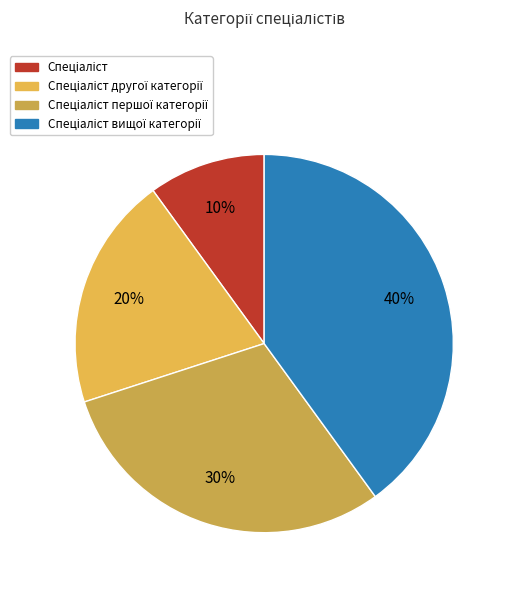

The Спеціаліст другої категорії slice represents 8% of the pie. True or false?

False